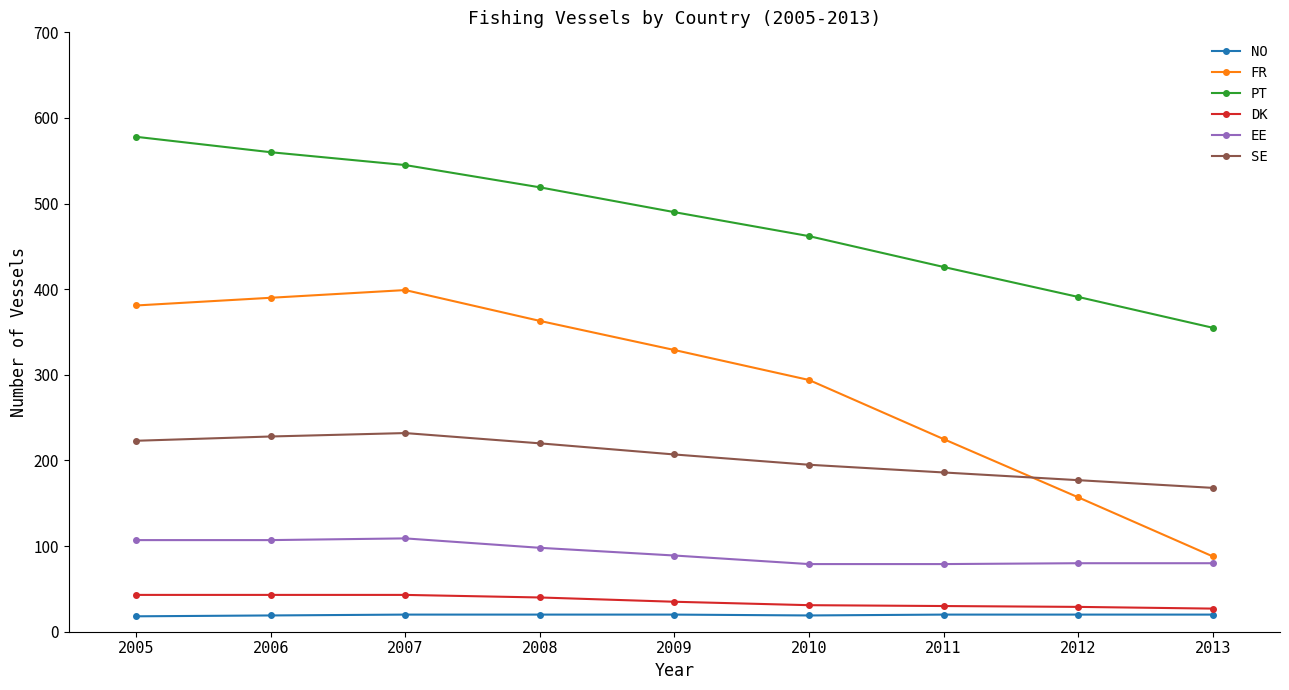

Which series changed the most between 2006 and 2009?

PT